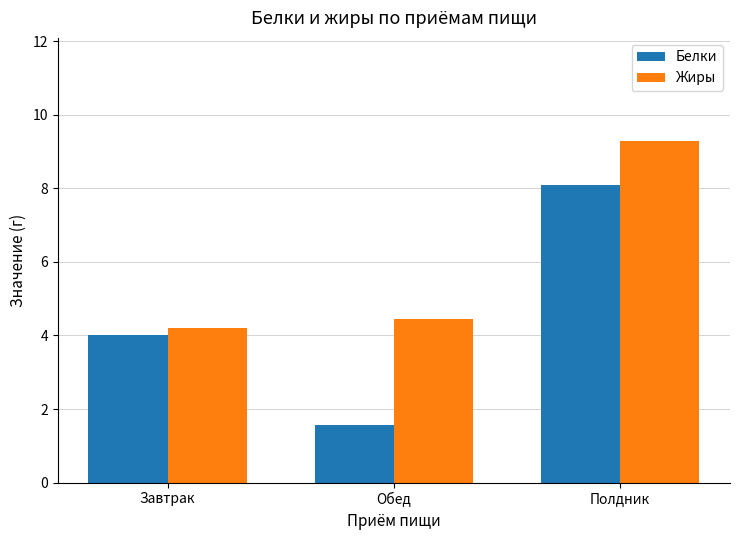

At which category is the sum across all series the highest?

Полдник